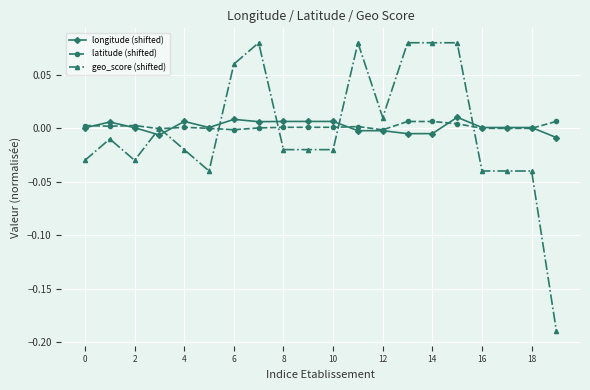

Which series has the widest spread of values?

geo_score (shifted)